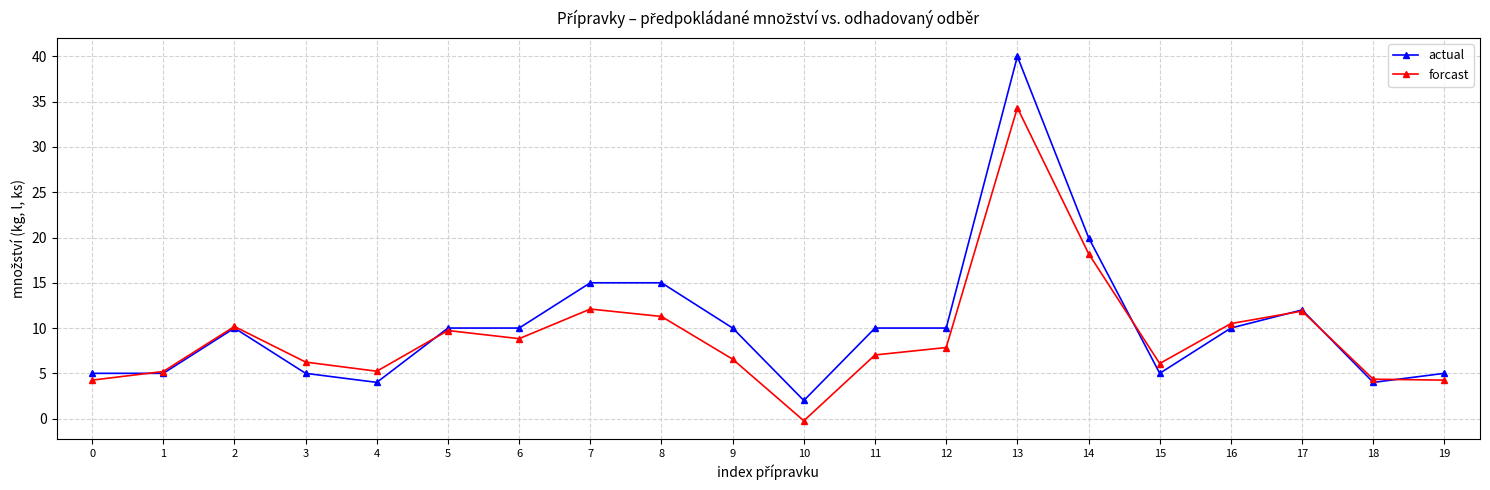

What is the sum of all actual values?

207.0